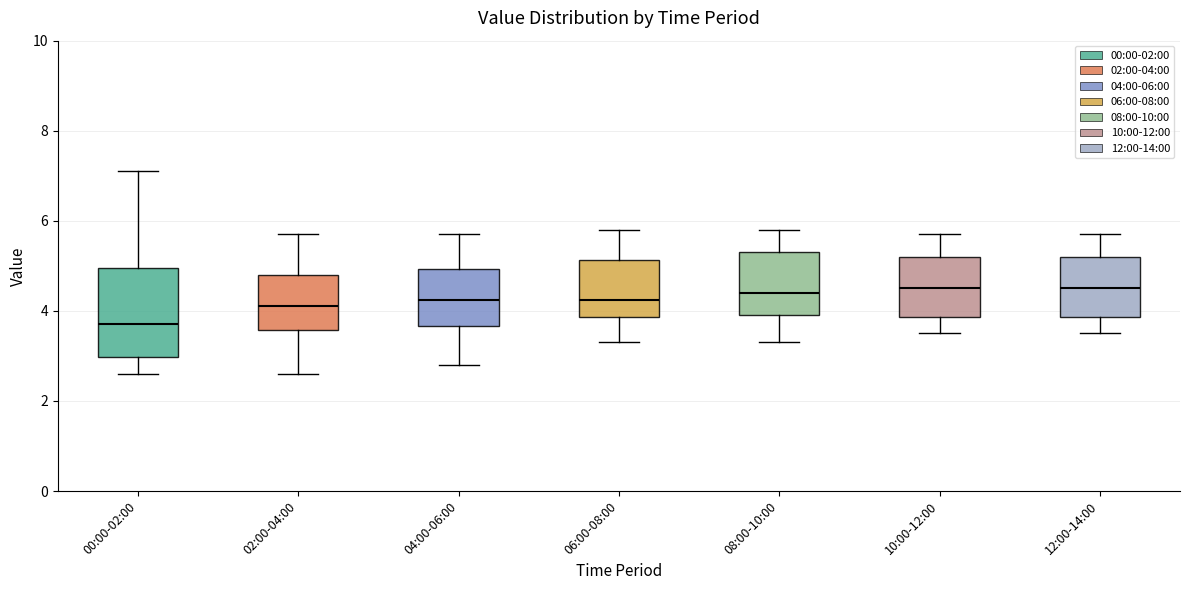

Reading left to right, read every box against the y-axis: the position of its median line, the range the box covers, and the ends of its whiskers. The values are not printed on the chart, so give them approximately, as read against the axis.

00:00-02:00: median 3.8, box 3.0 to 5.0, whiskers 2.6 to 7.2
02:00-04:00: median 4.2, box 3.6 to 4.8, whiskers 2.6 to 5.8
04:00-06:00: median 4.2, box 3.6 to 5.0, whiskers 2.8 to 5.8
06:00-08:00: median 4.2, box 3.8 to 5.2, whiskers 3.4 to 5.8
08:00-10:00: median 4.4, box 4.0 to 5.4, whiskers 3.4 to 5.8
10:00-12:00: median 4.6, box 3.8 to 5.2, whiskers 3.6 to 5.8
12:00-14:00: median 4.6, box 3.8 to 5.2, whiskers 3.6 to 5.8